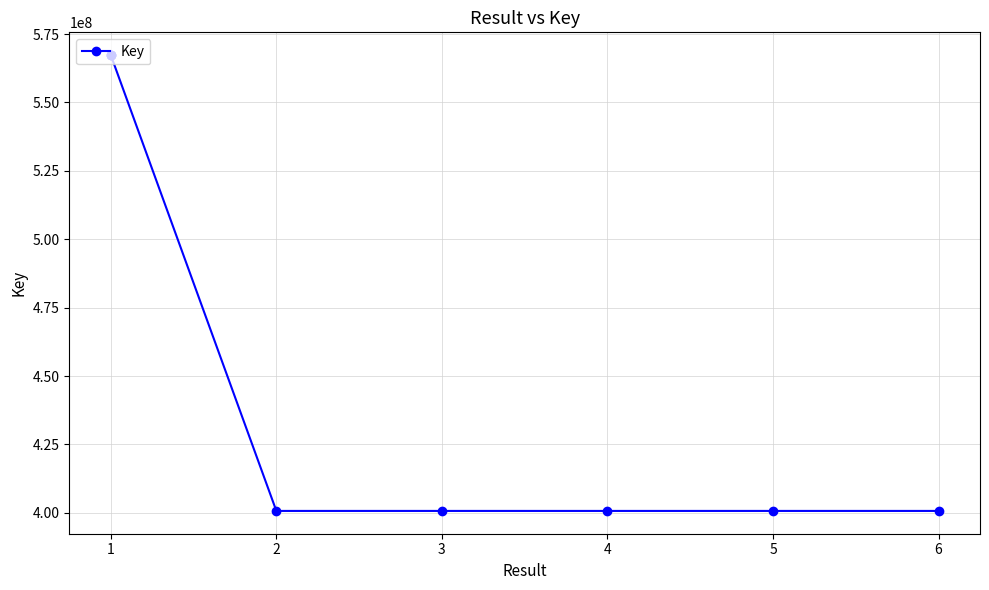

The value at 1 is 352564846. True or false?

False